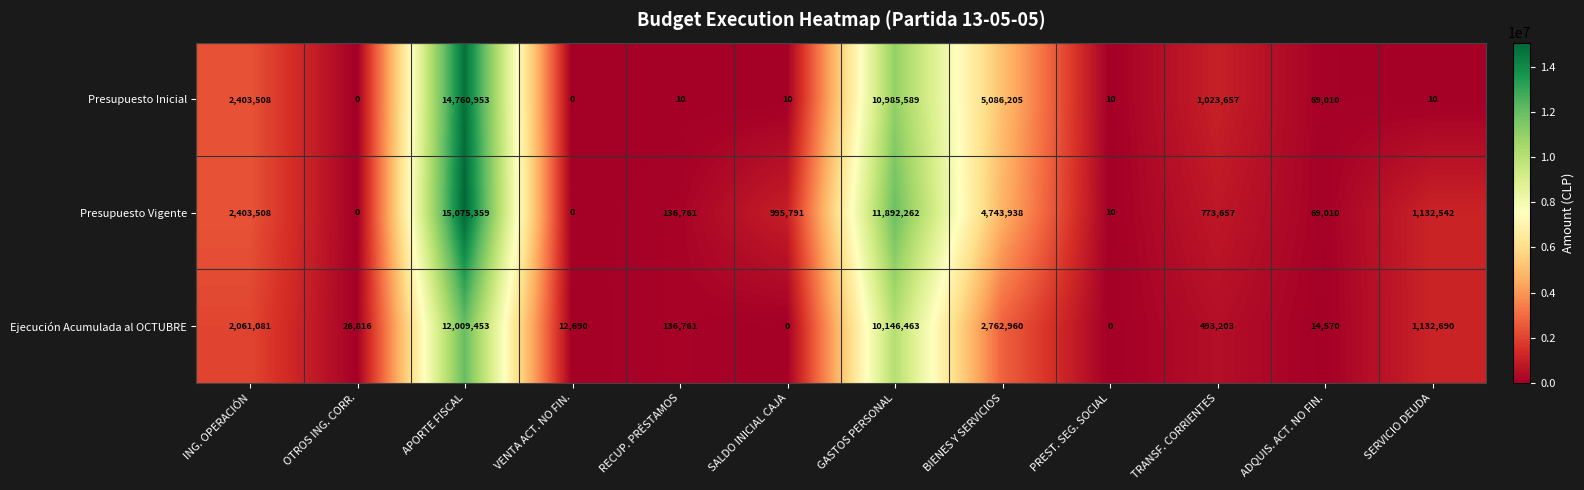

What is the maximum value shown in the chart?

15075359